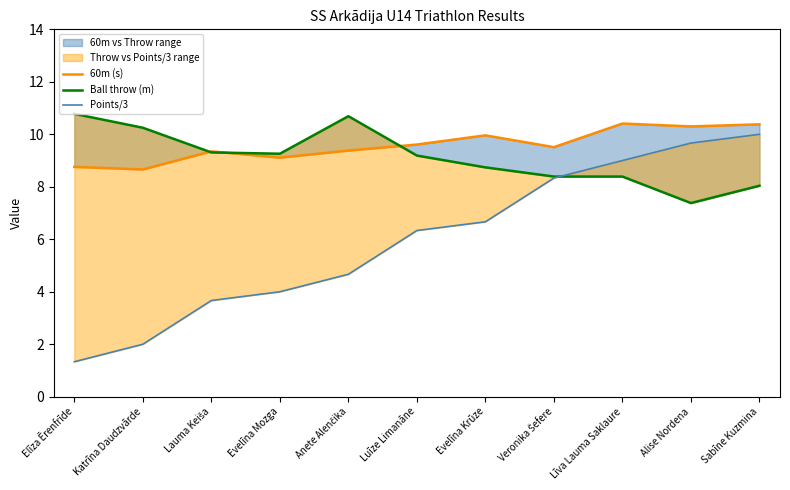

What position from the left is Evelīna Krūze?

7